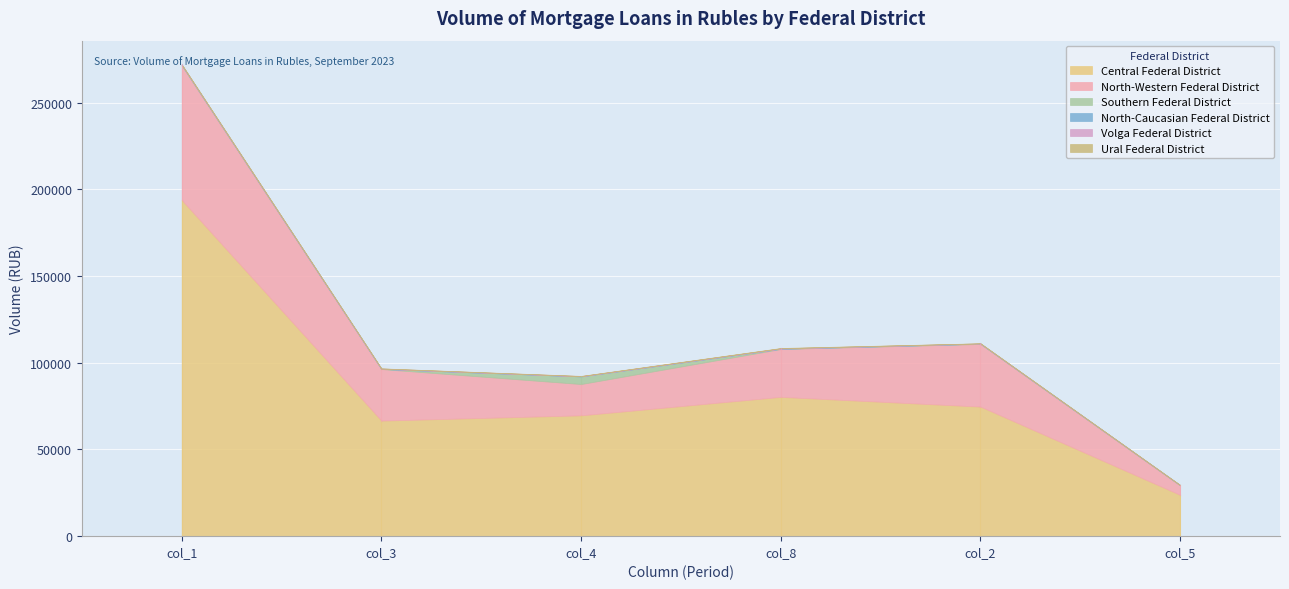

At which category is the sum across all series the highest?

col_1